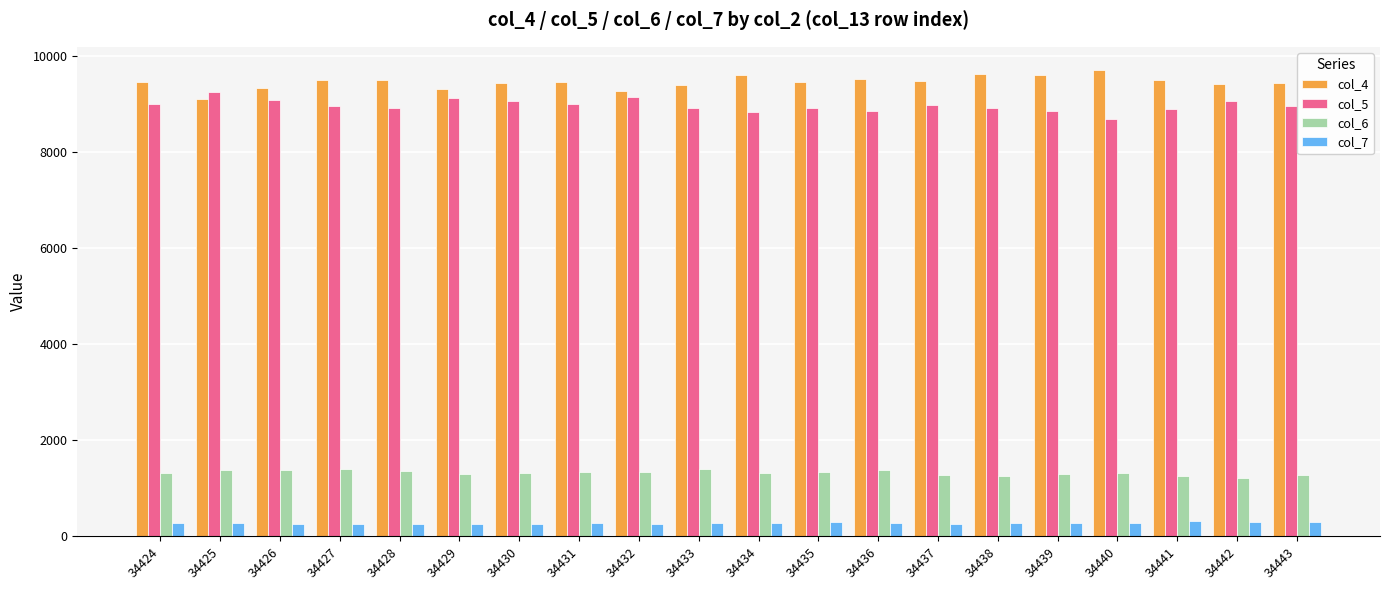

Where does the col_5 series first go above 8977?

34424